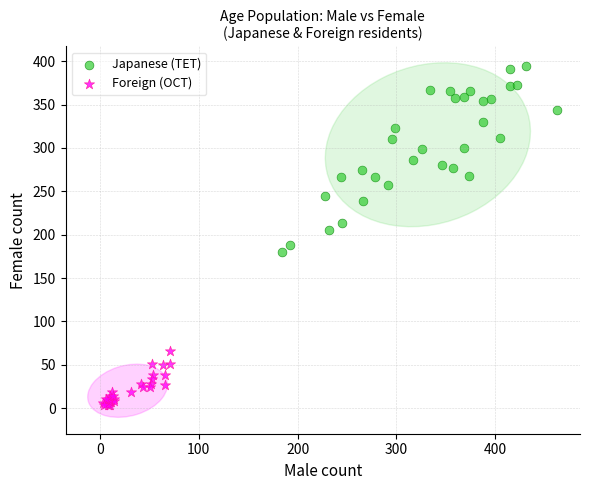

Which series reaches the maximum Y coordinate?

Japanese (TET)